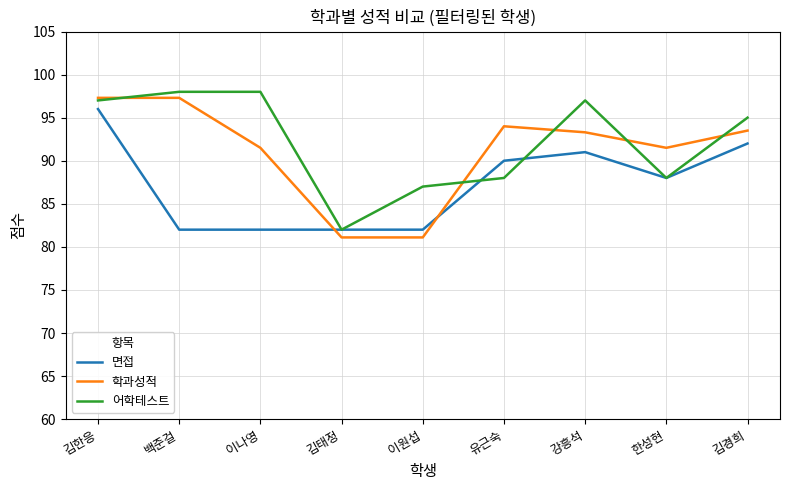

Does the chart display data point markers on the line(s)?

No